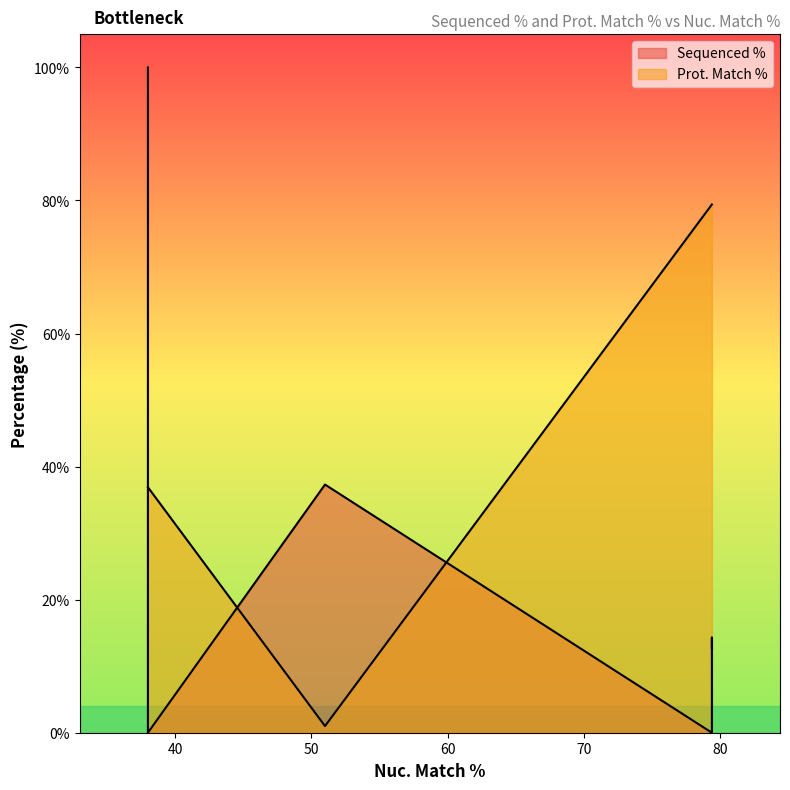

What is the label of the 7th point from the right?

79.4